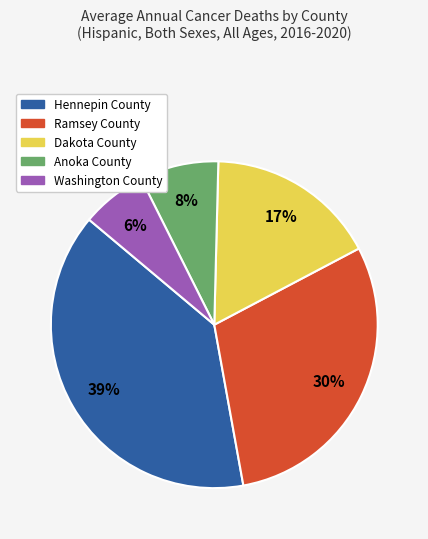

Is there a majority slice in this chart?

No